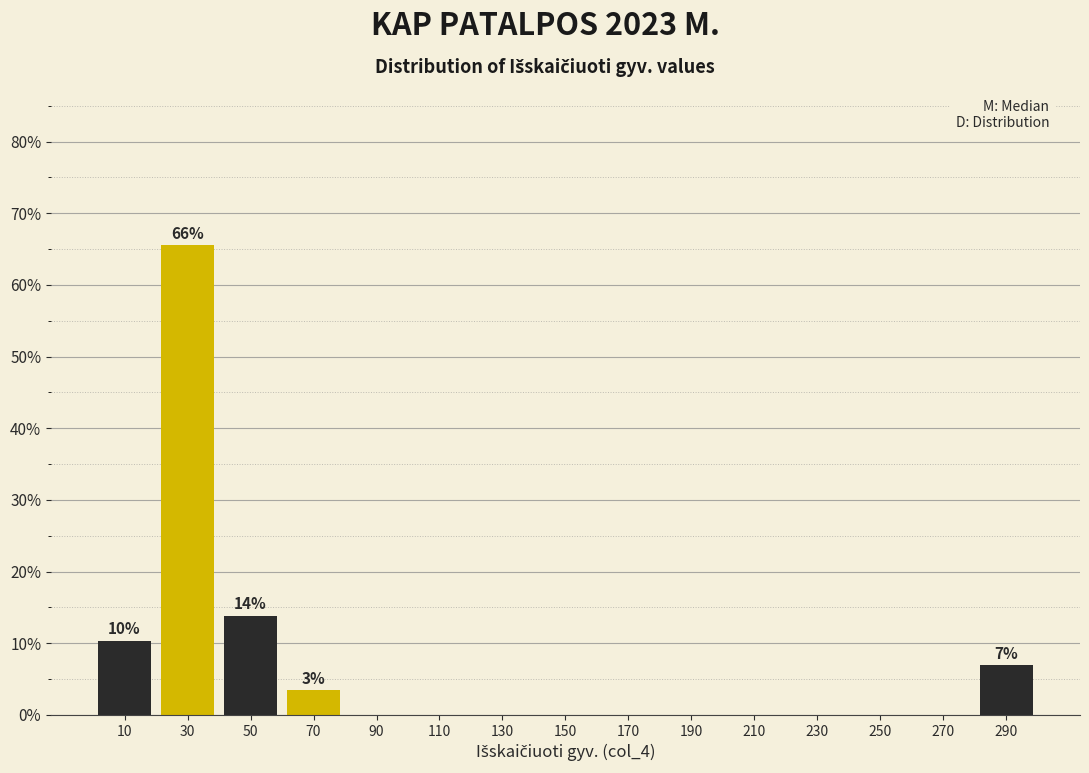

Over which range of the x-axis is the bar tallest?

20 to 40